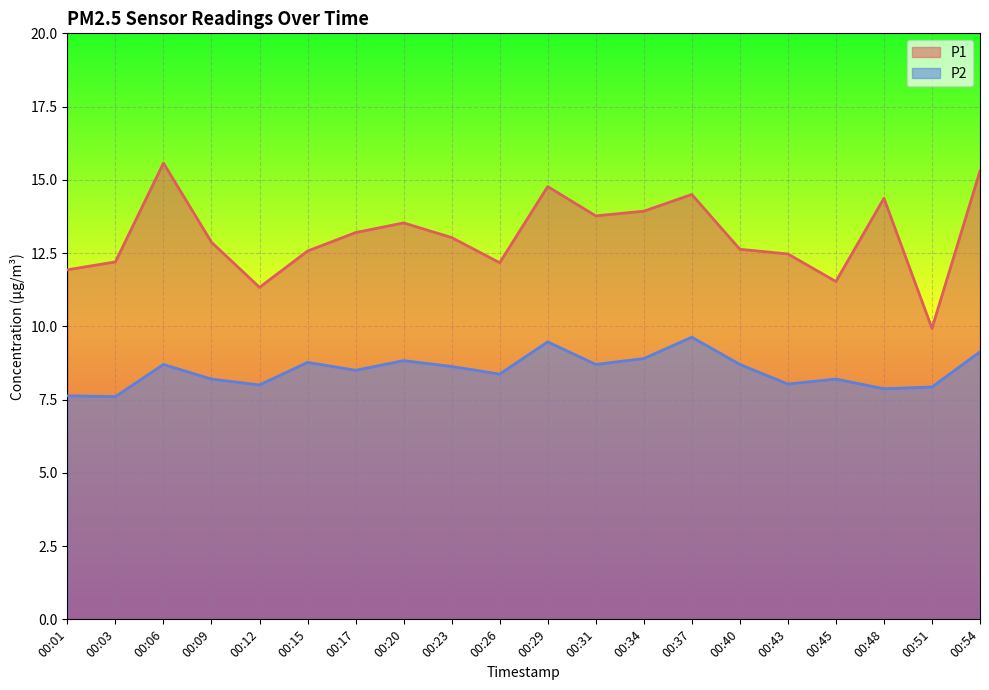

What is the sum of all P1 values?

261.6